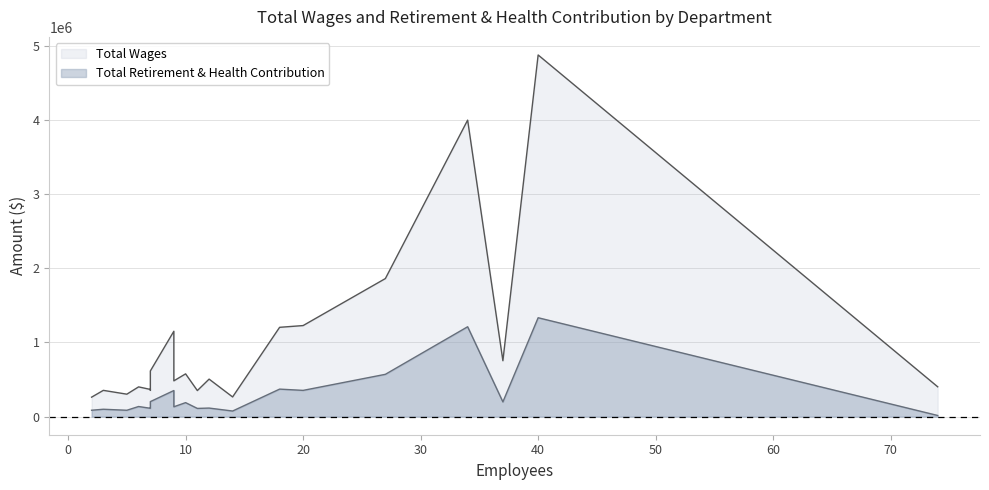

List the series in order of their peak value, highest first.

Total Wages, Total Retirement & Health Contribution